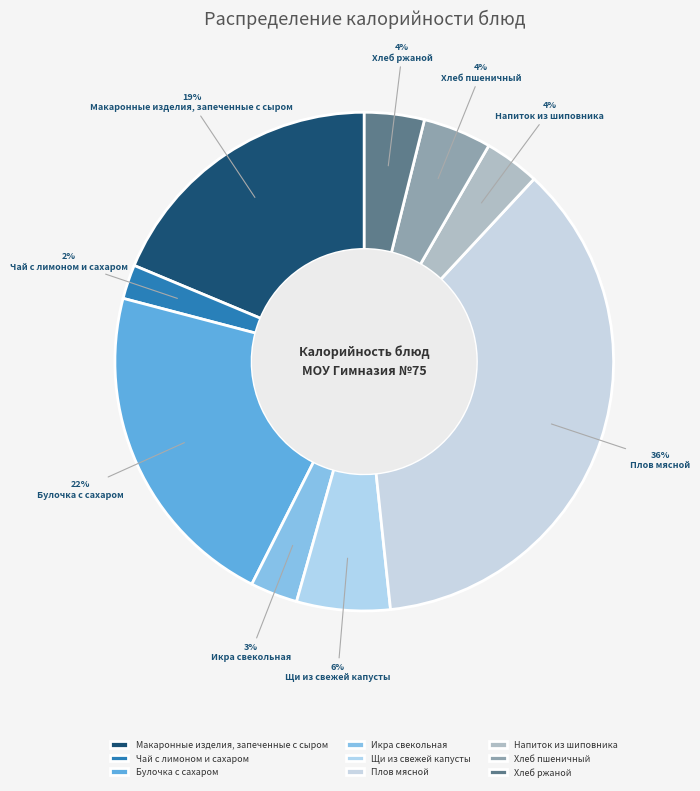

What is the total percentage of Щи из свежей капусты and Плов мясной?

42.5%